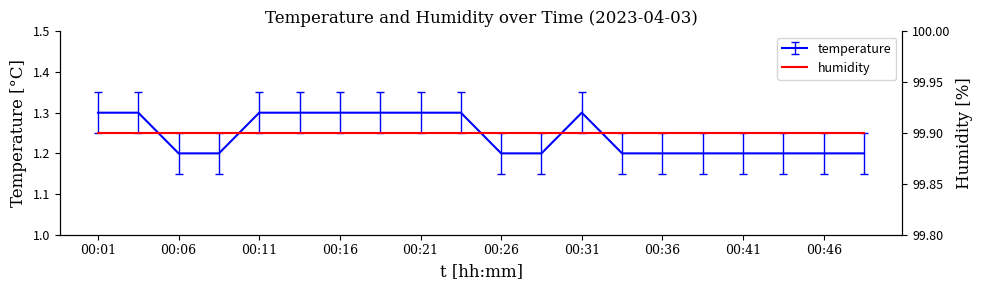

Approximately how many times larger is the value at 00:46 compared to 00:43?

1.0